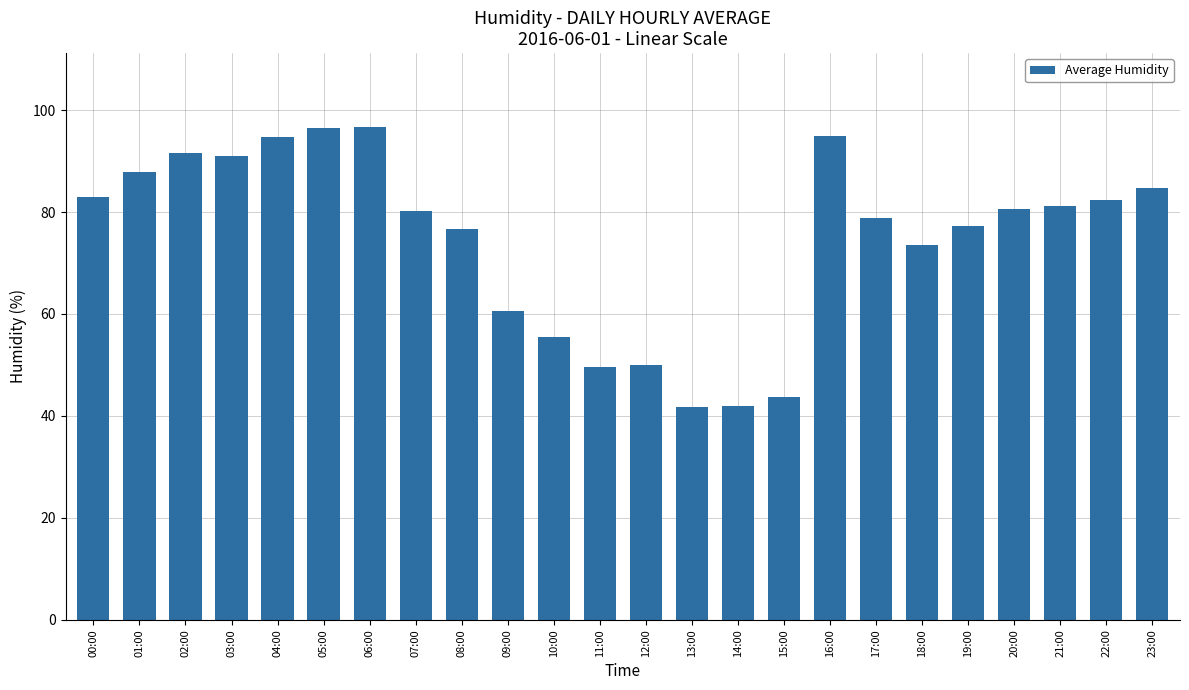

What is the change in value from 14:00 to 16:00?

+53.0